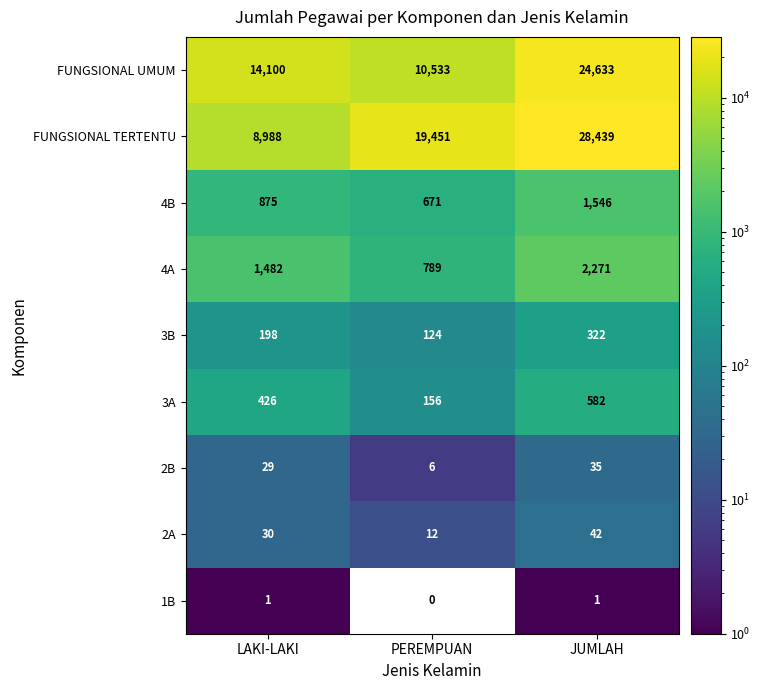

Which label corresponds to the largest value in the chart?

JUMLAH